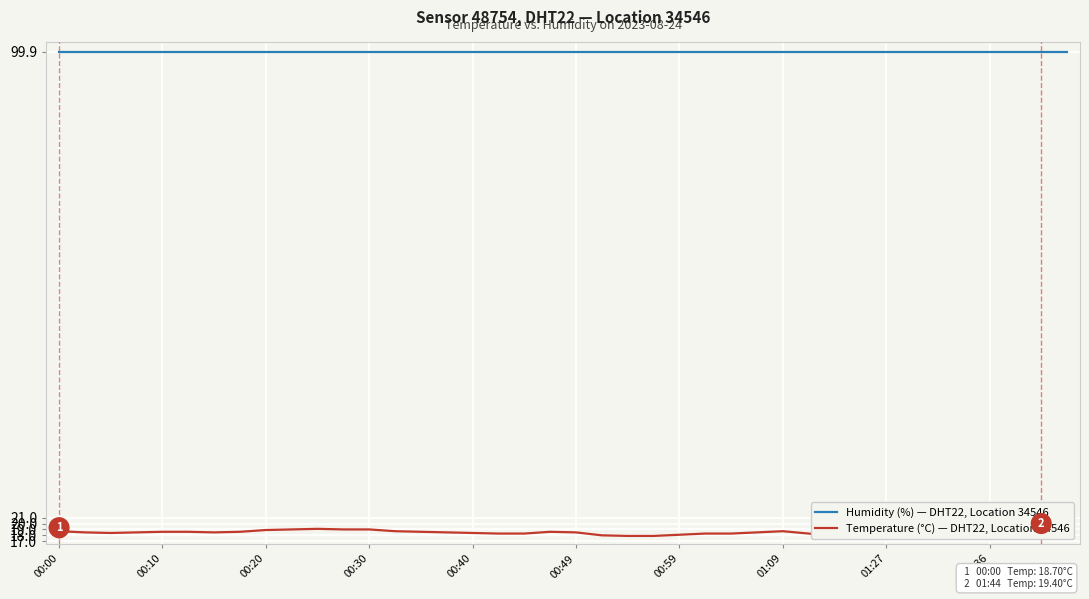

True or false: Humidity (%) — DHT22, Location 34546 has a value of 99.9 at 37.

True